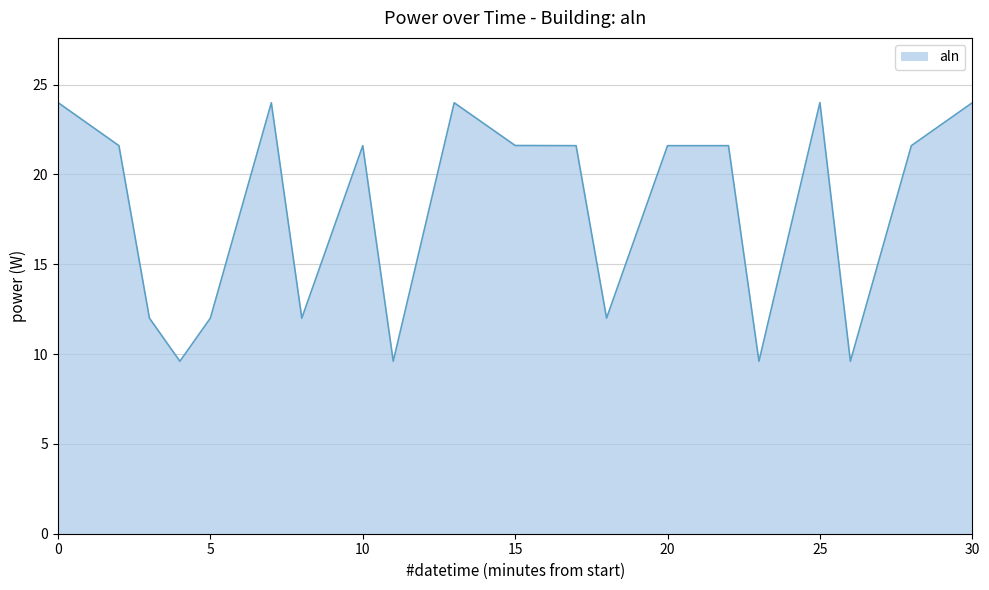

Does the chart display data point markers on the line(s)?

No